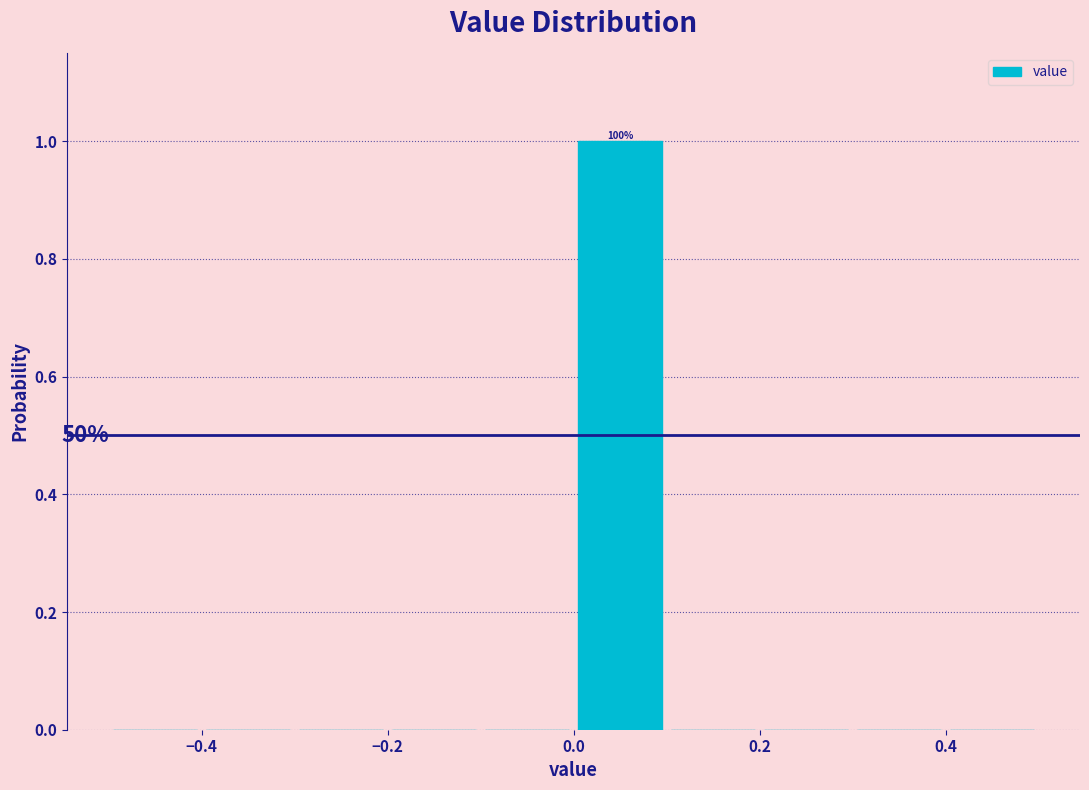

Which range on the x-axis has the tallest bar?

0.0 to 0.1